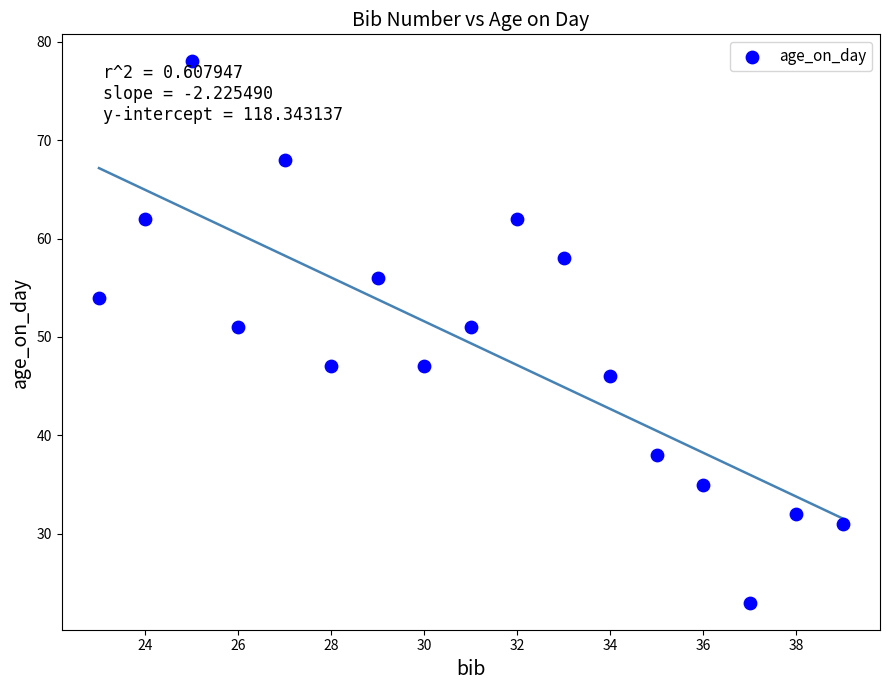

What is the range of X values (max minus min)?

16